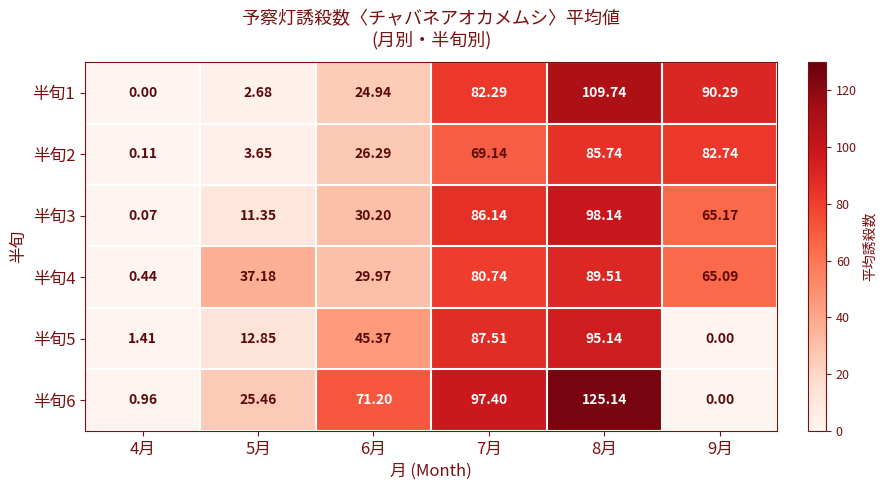

Is the value of 半旬4 at 7月 greater than the value of 半旬3 at 5月?

Yes